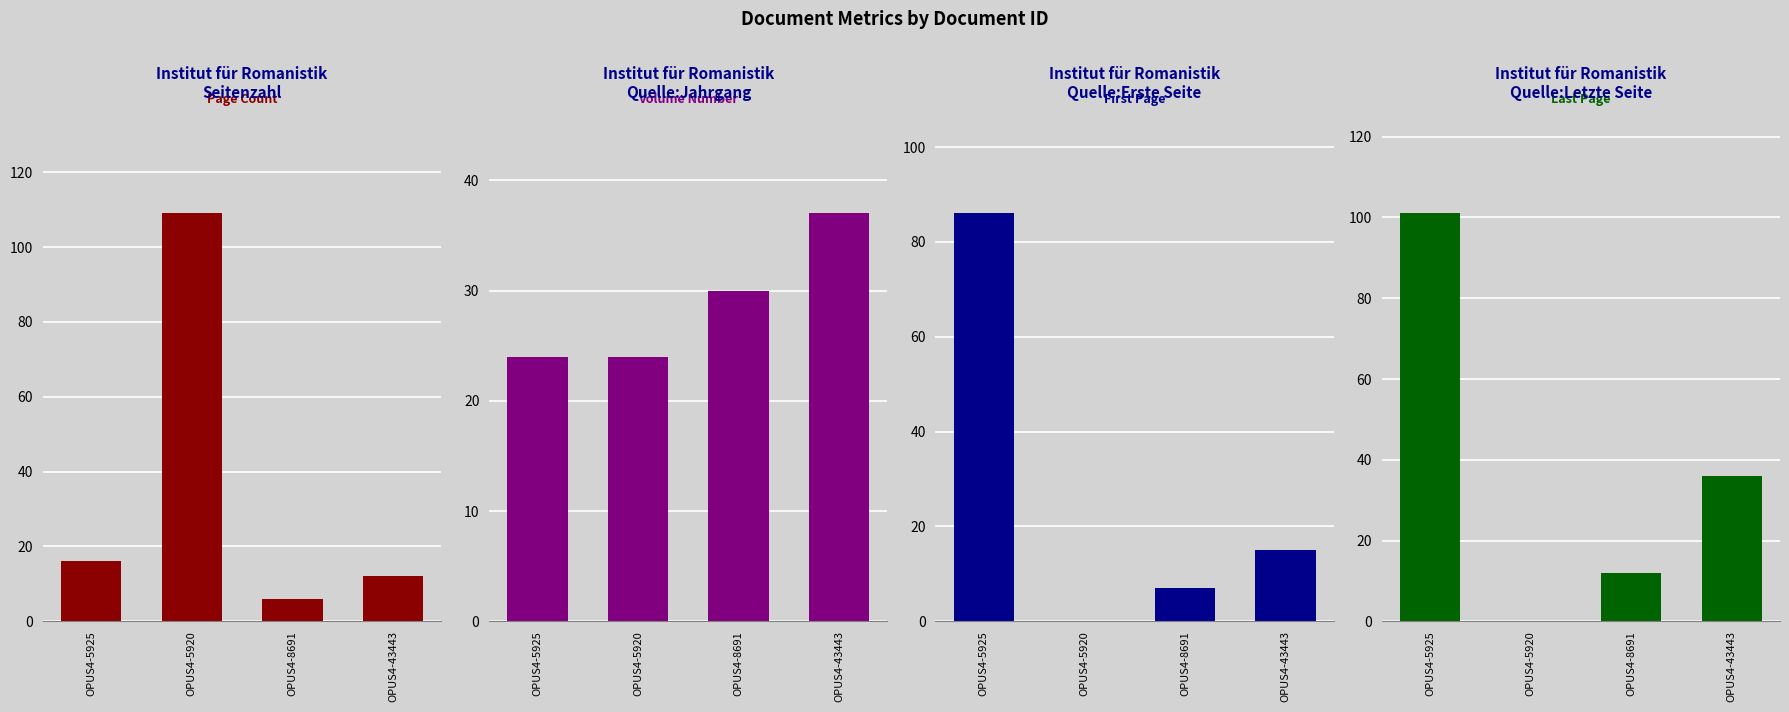

Which series has the widest spread of values?

Seitenzahl